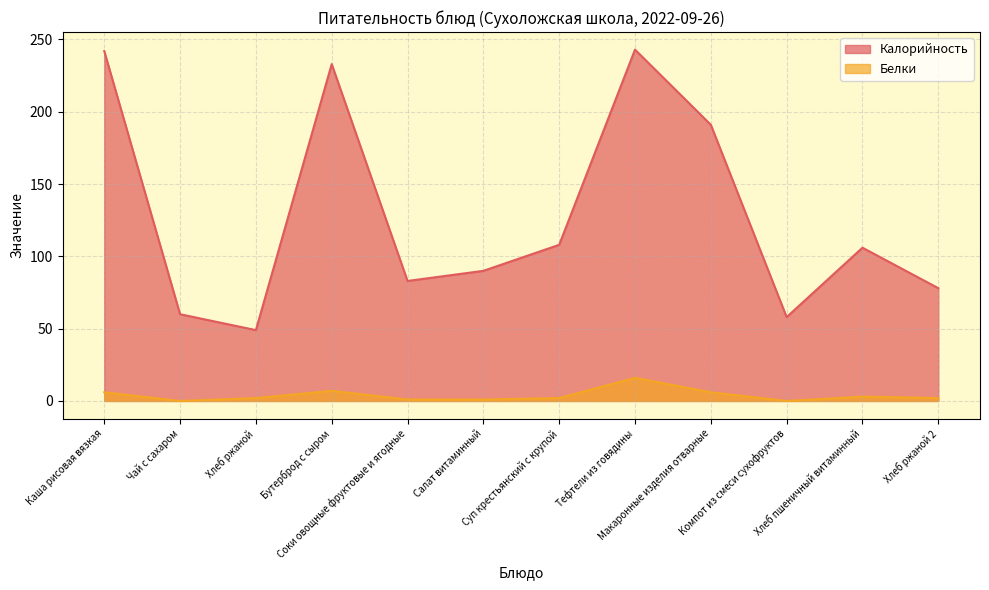

Rank the categories by Калорийность value from highest to lowest.

Тефтели из говядины, Каша рисовая вязкая, Бутерброд с сыром, Макаронные изделия отварные, Суп крестьянский с крупой, Хлеб пшеничный витаминный, Салат витаминный, Соки овощные фруктовые и ягодные, Хлеб ржаной 2, Чай с сахаром, Компот из смеси сухофруктов, Хлеб ржаной